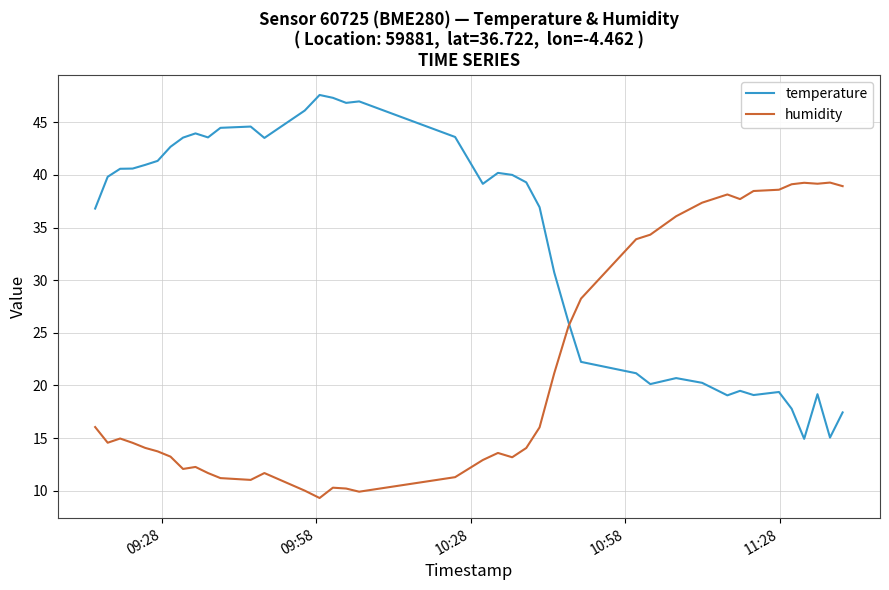

Which series has the largest total across all categories?

temperature